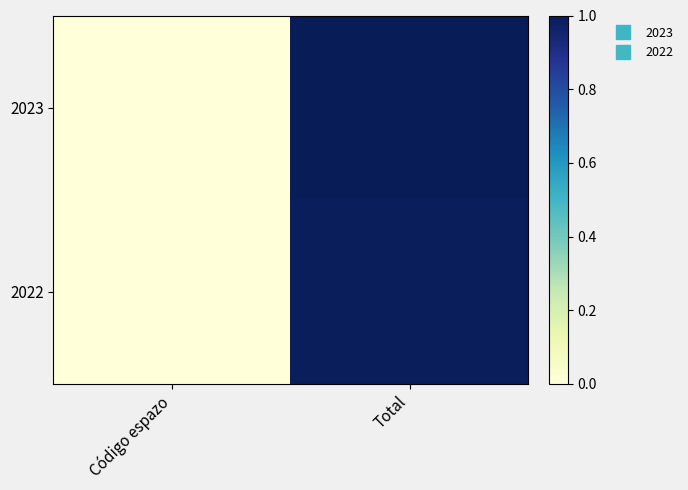

List the series in order of their peak value, lowest first.

2022, 2023